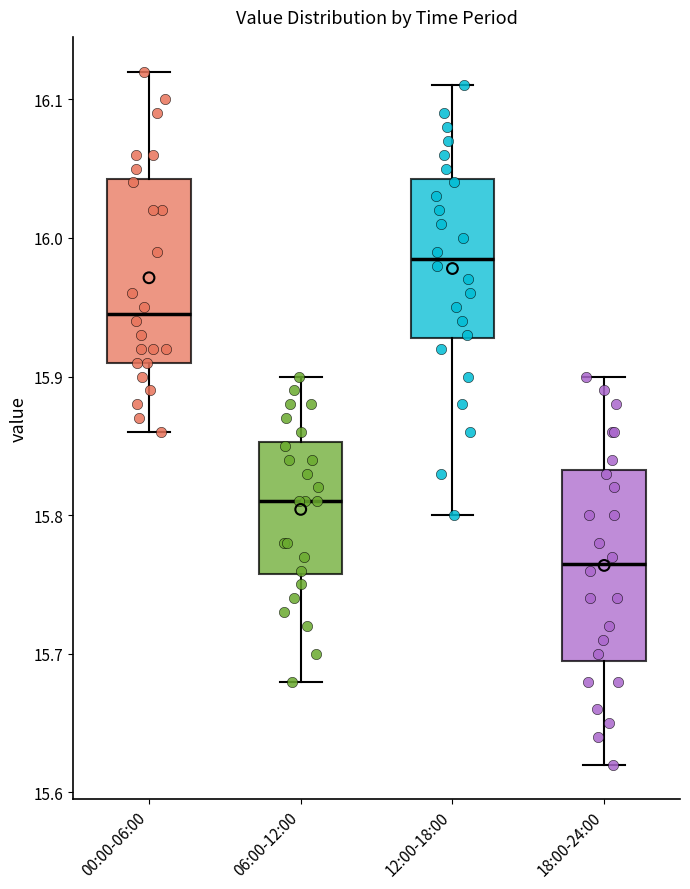

Where is the lower edge of the box for 18:00-24:00 on the y-axis? The values are not printed on the chart, so give them approximately, as read against the axis.

15.70